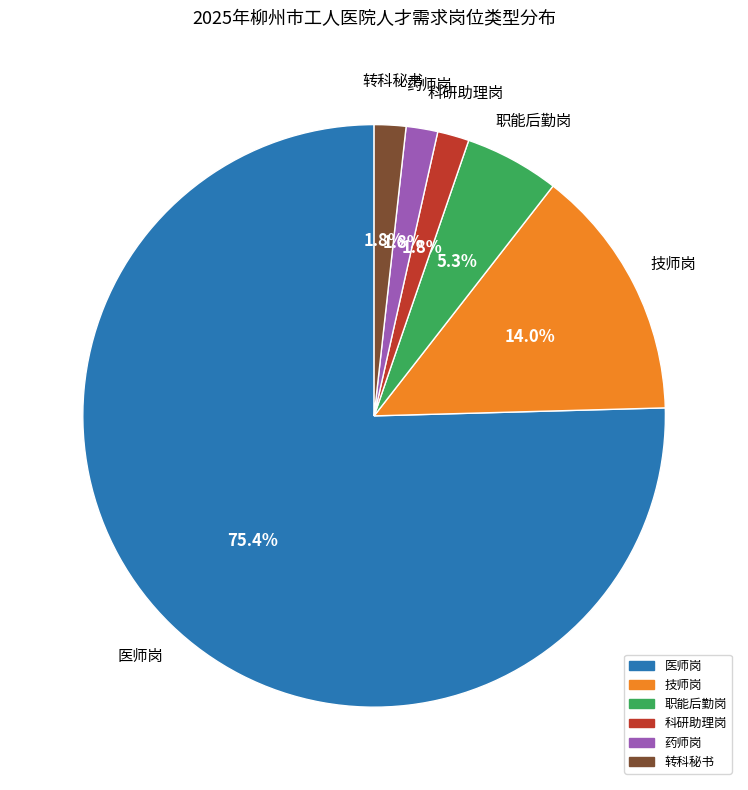

Does 转科秘书 account for over 50% of the chart?

No